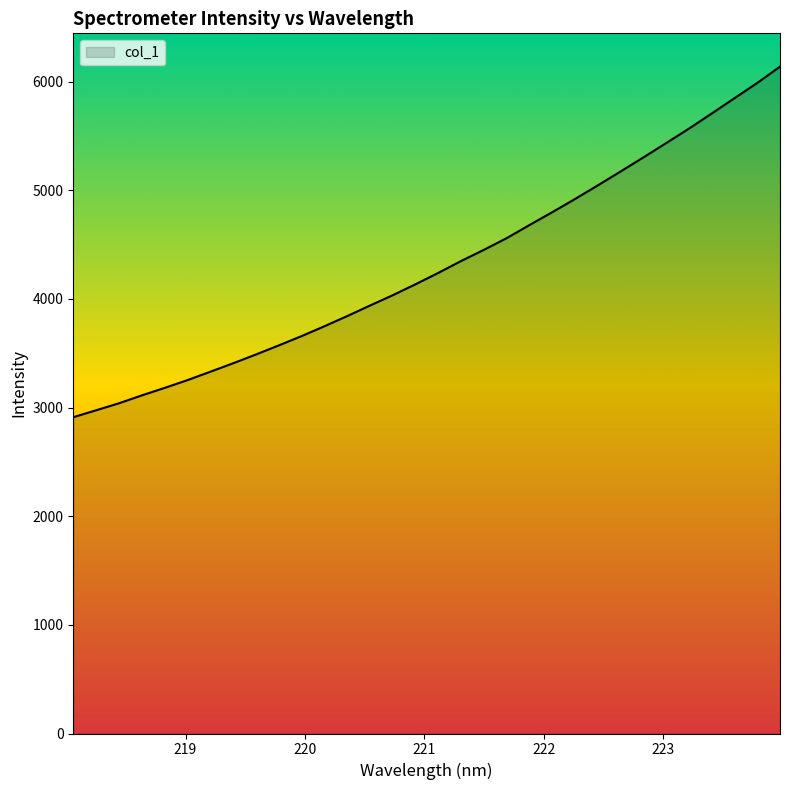

Which label corresponds to the smallest value in the chart?

218.0596